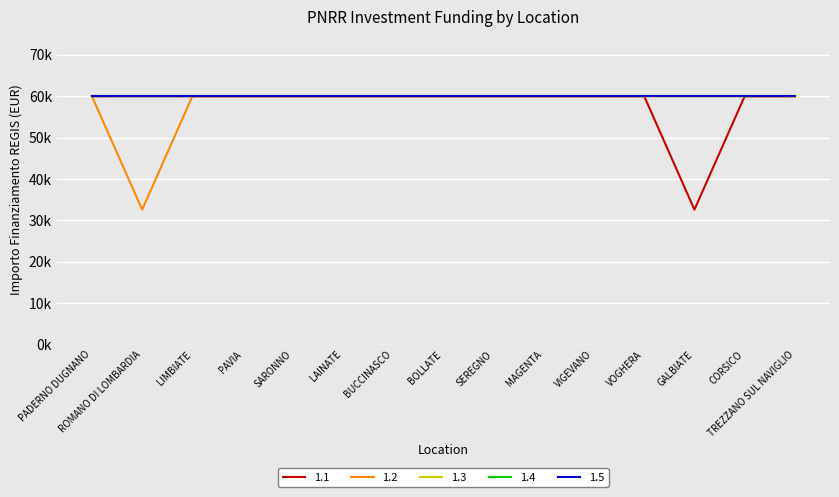

True or false: 1.3 and 1.4 intersect in this chart.

False